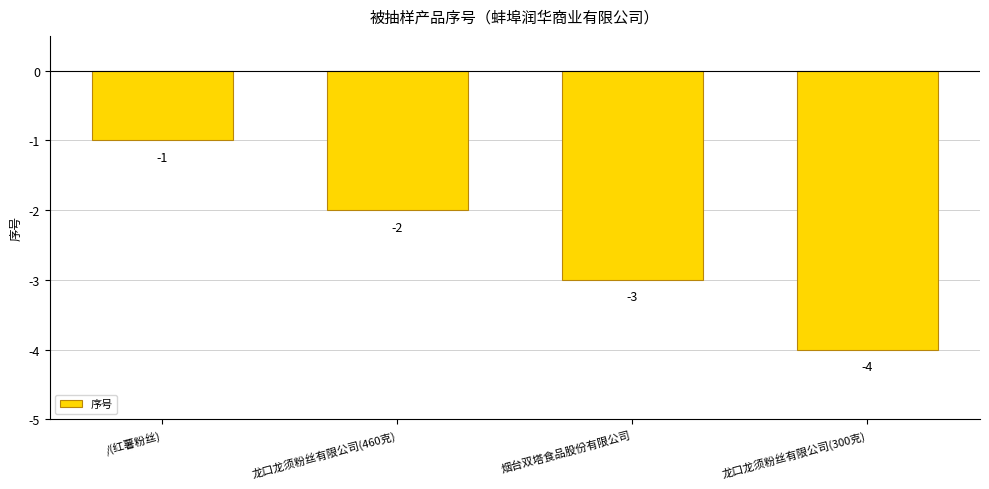

What is the label of the 1st bar from the left?

/(红薯粉丝)